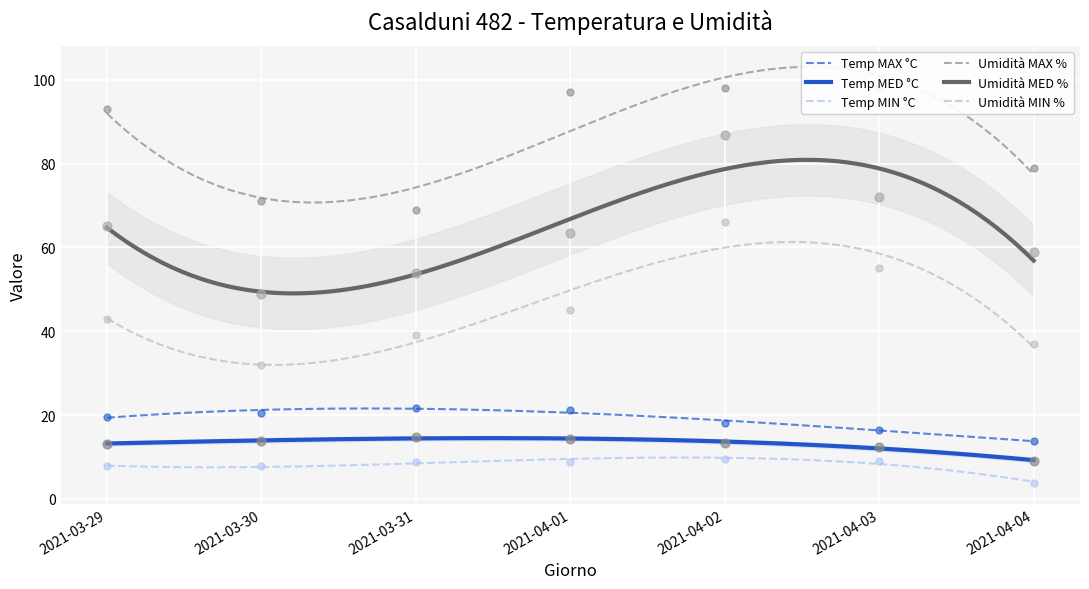

Which series reaches the maximum Y coordinate?

Umidità MAX %